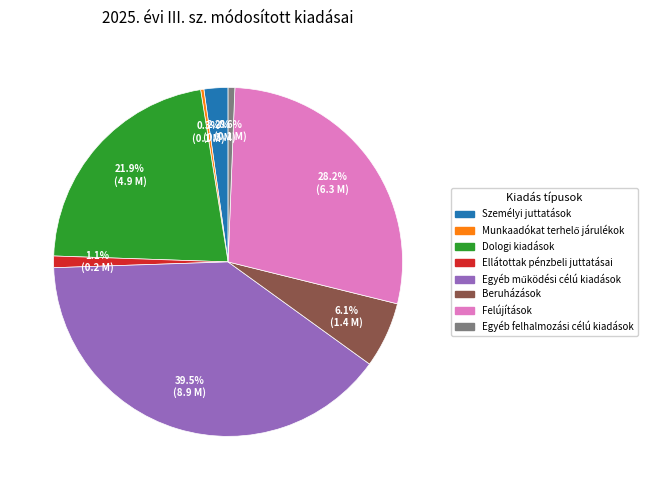

What percentage is the Dologi kiadások slice, to the nearest percent?

22%